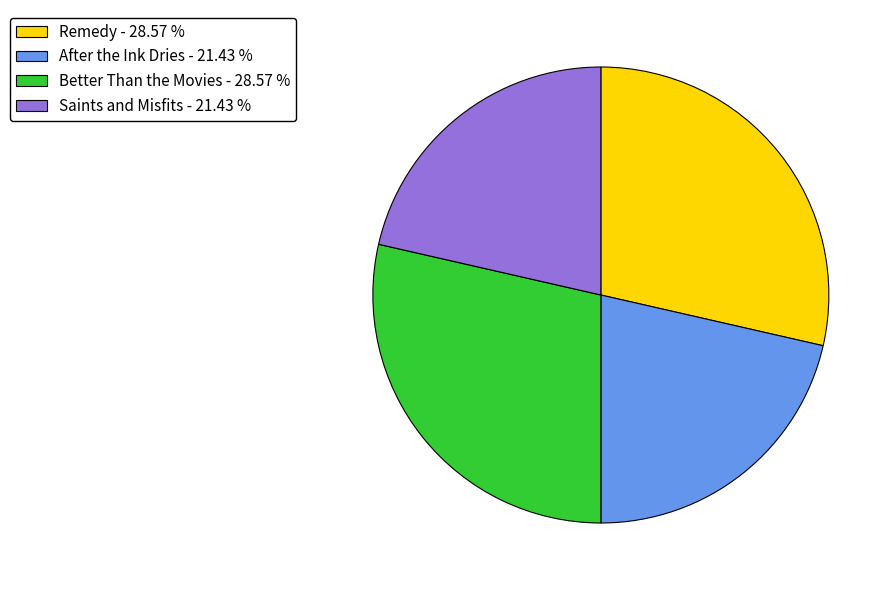

Combined, do Better Than the Movies - 28.57 % and Remedy - 28.57 % account for over 50%?

Yes